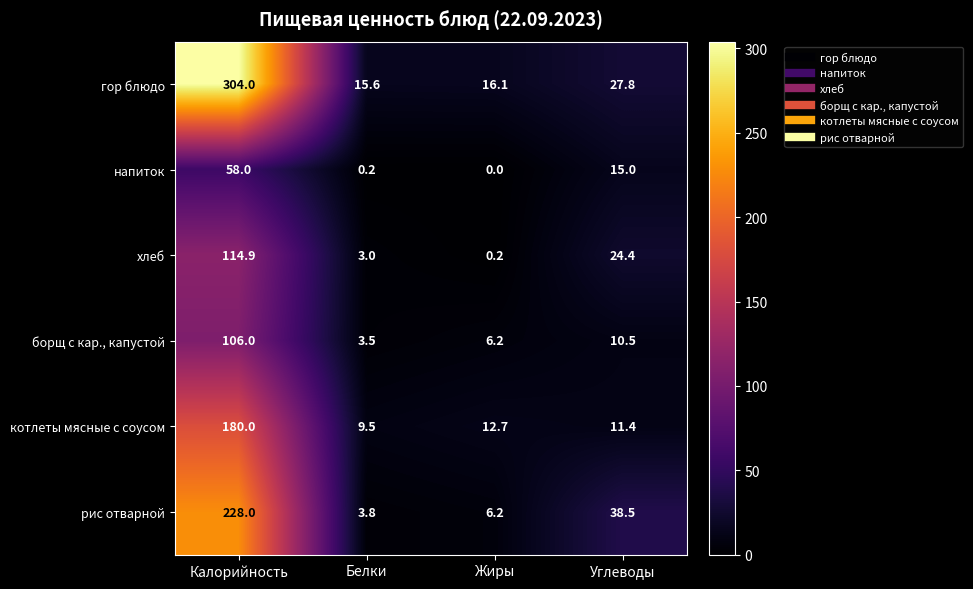

Between Калорийность and Жиры, which series saw the biggest shift?

гор блюдо